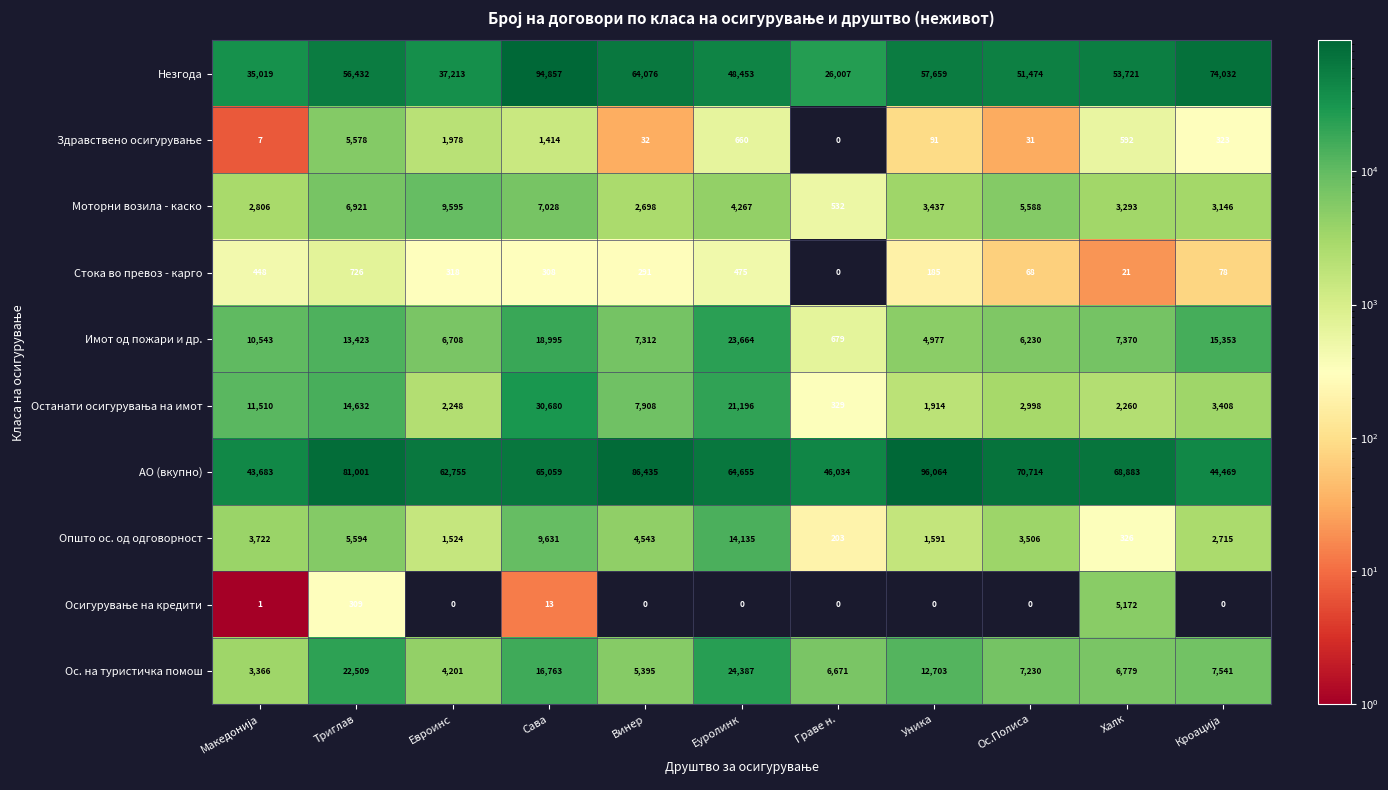

Which category has the highest value in the Ос. на туристичка помош series?

Еуролинк